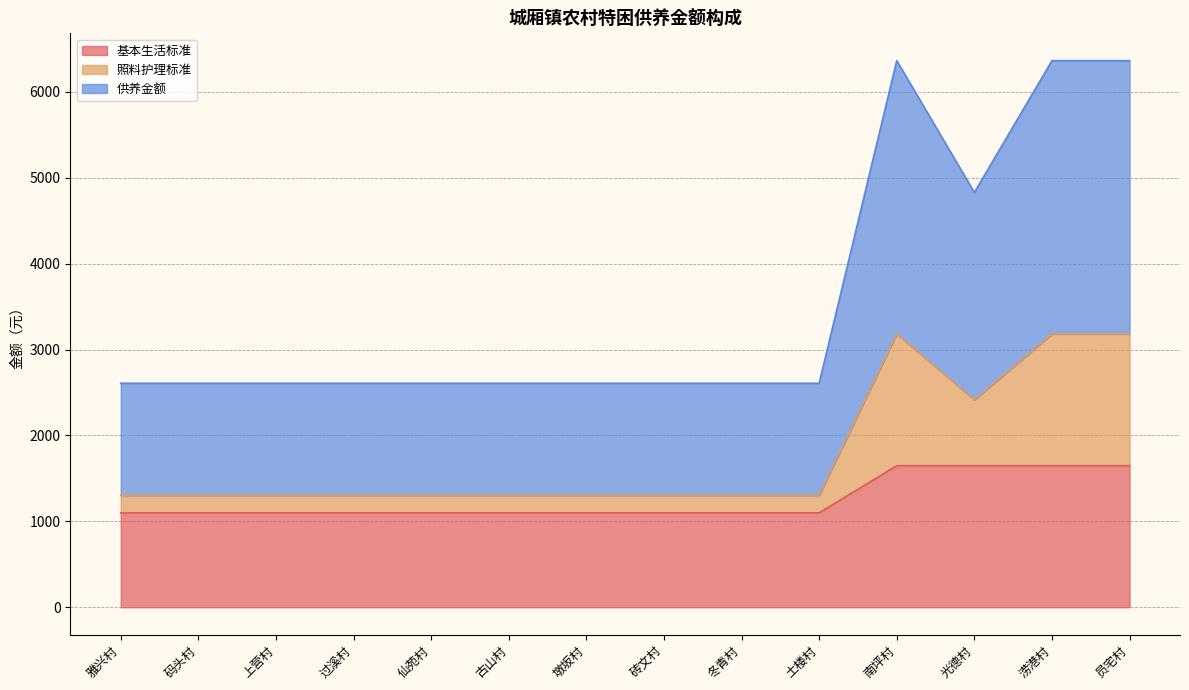

What is the total value across all series at 码头村?

2608